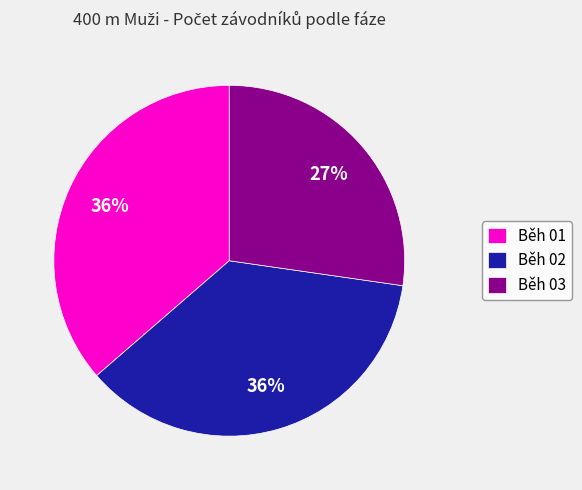

To the nearest percent, what is the combined percentage of Běh 03 and Běh 02?

64%